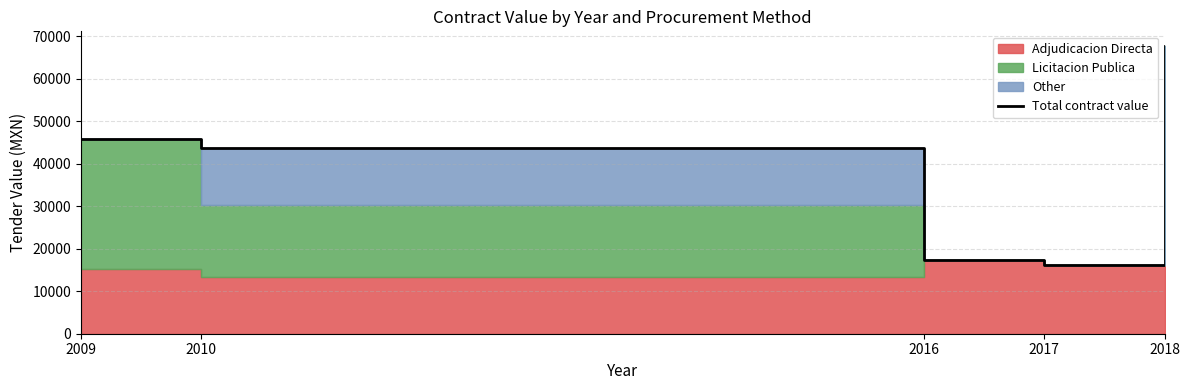

At which category does the data reach its first local valley?

2017